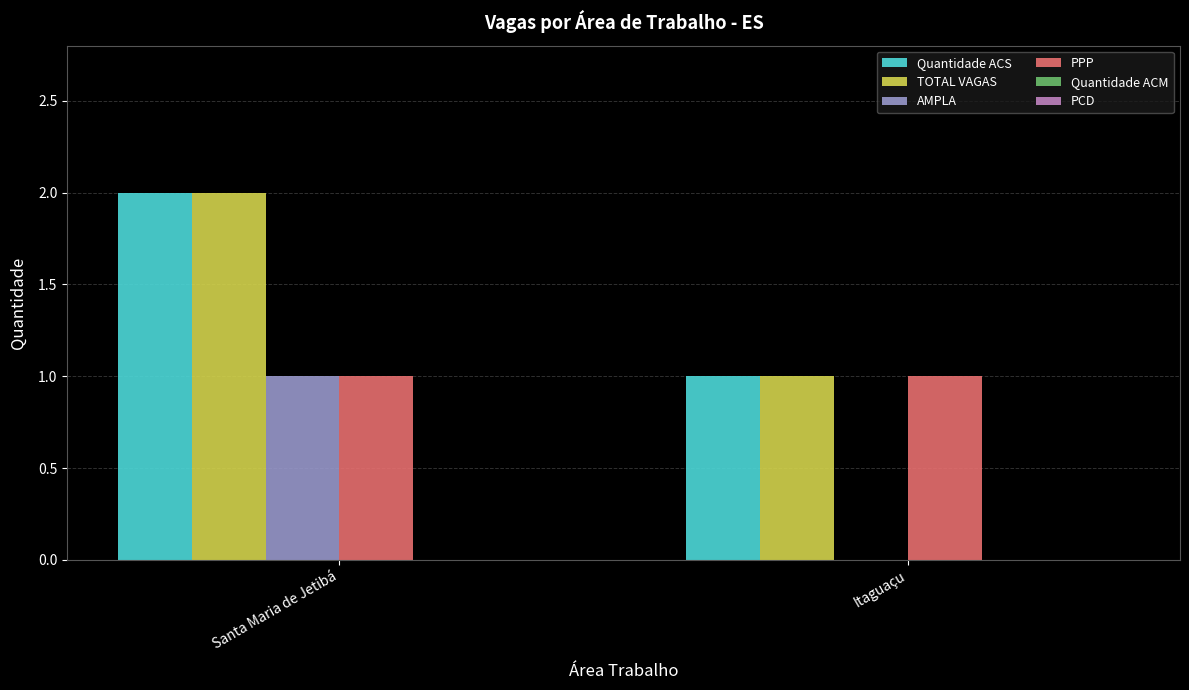

What is the total value across all series at Santa Maria de Jetibá?

6